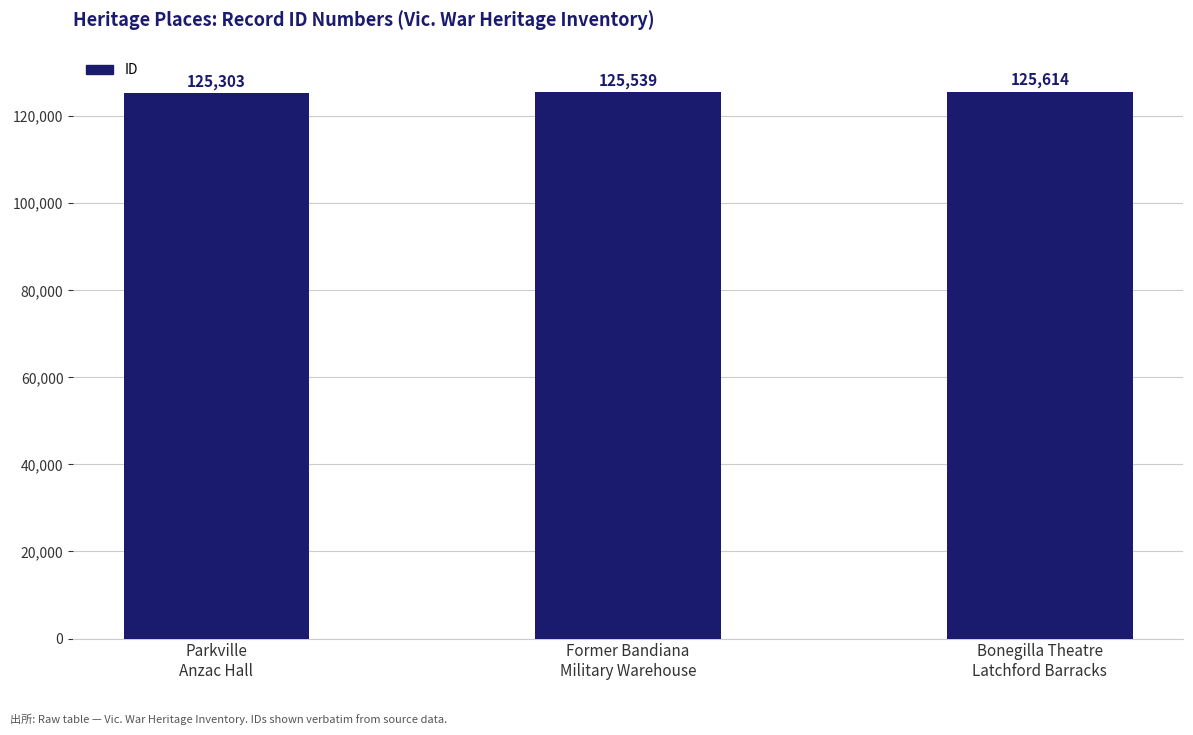

Reading left to right, transcribe all the data shown in this chart.

Parkville
Anzac Hall=125303	Former Bandiana
Military Warehouse=125539	Bonegilla Theatre
Latchford Barracks=125614